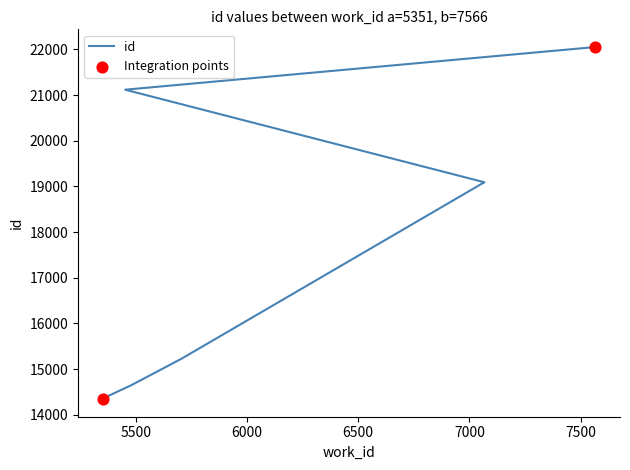

What is the change in value from 7066 to 7067?

+2